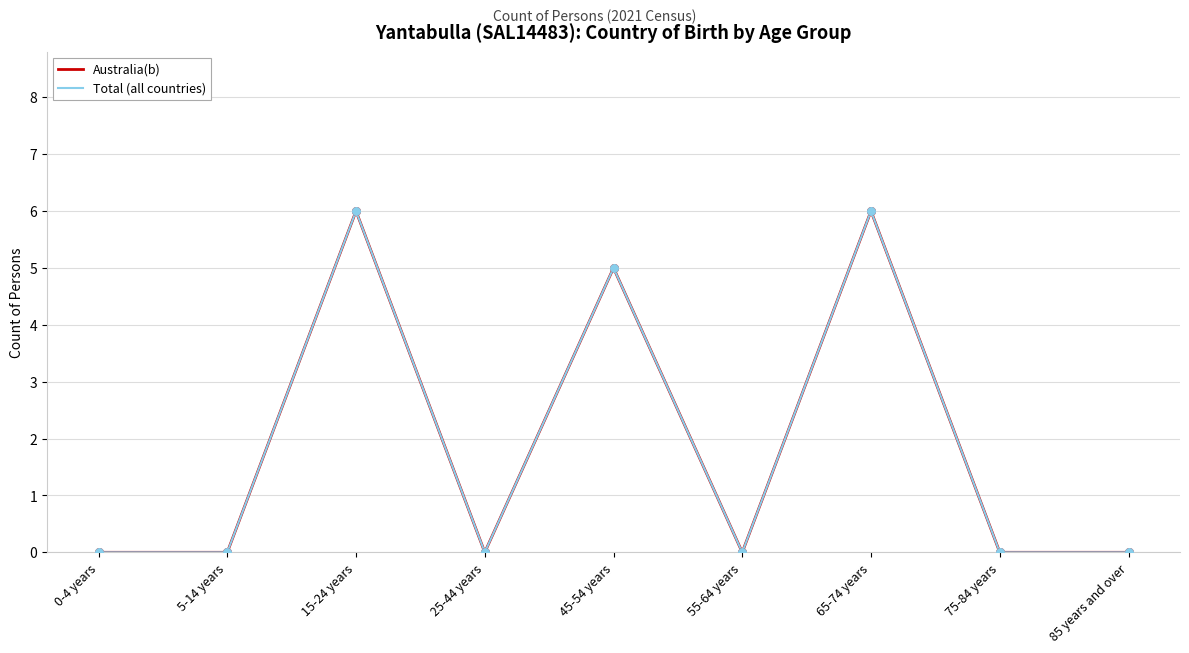

What is the total value across all series at 15-24 years?

12